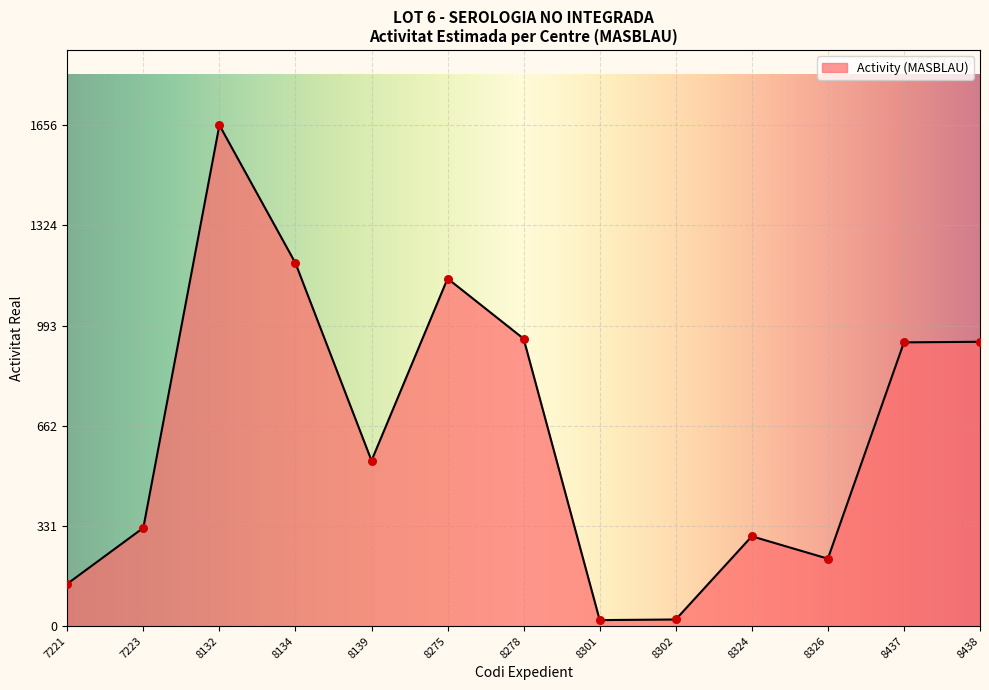

Between 8132 and 7223, which is larger?

8132